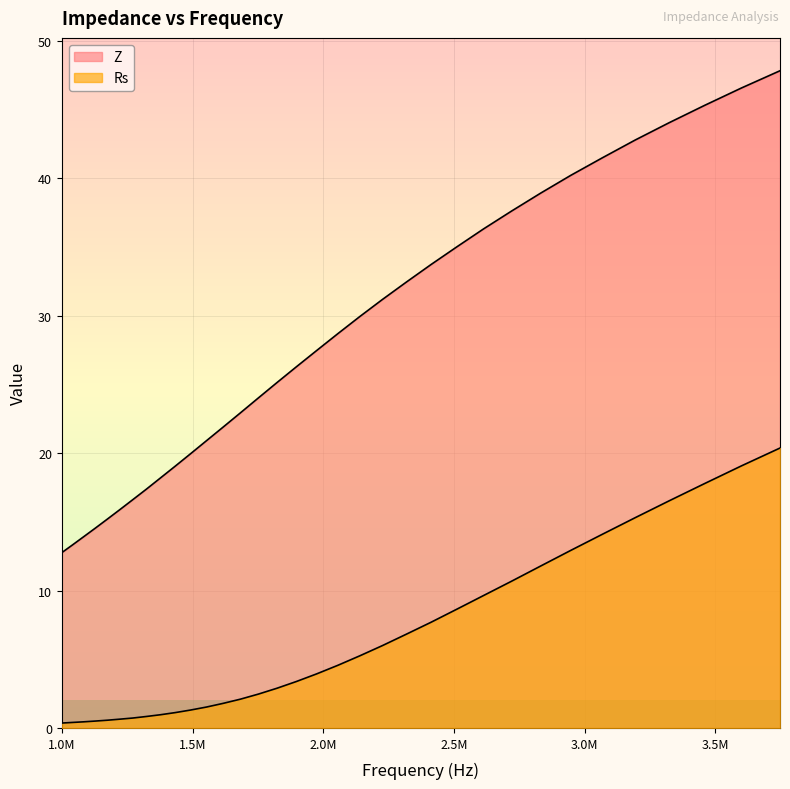

Does the chart display data point markers on the line(s)?

No